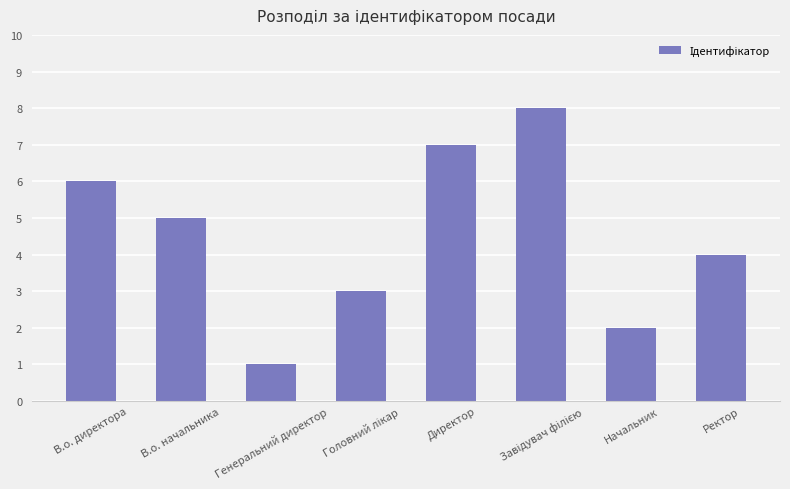

What position from the left is В.о. начальника?

2